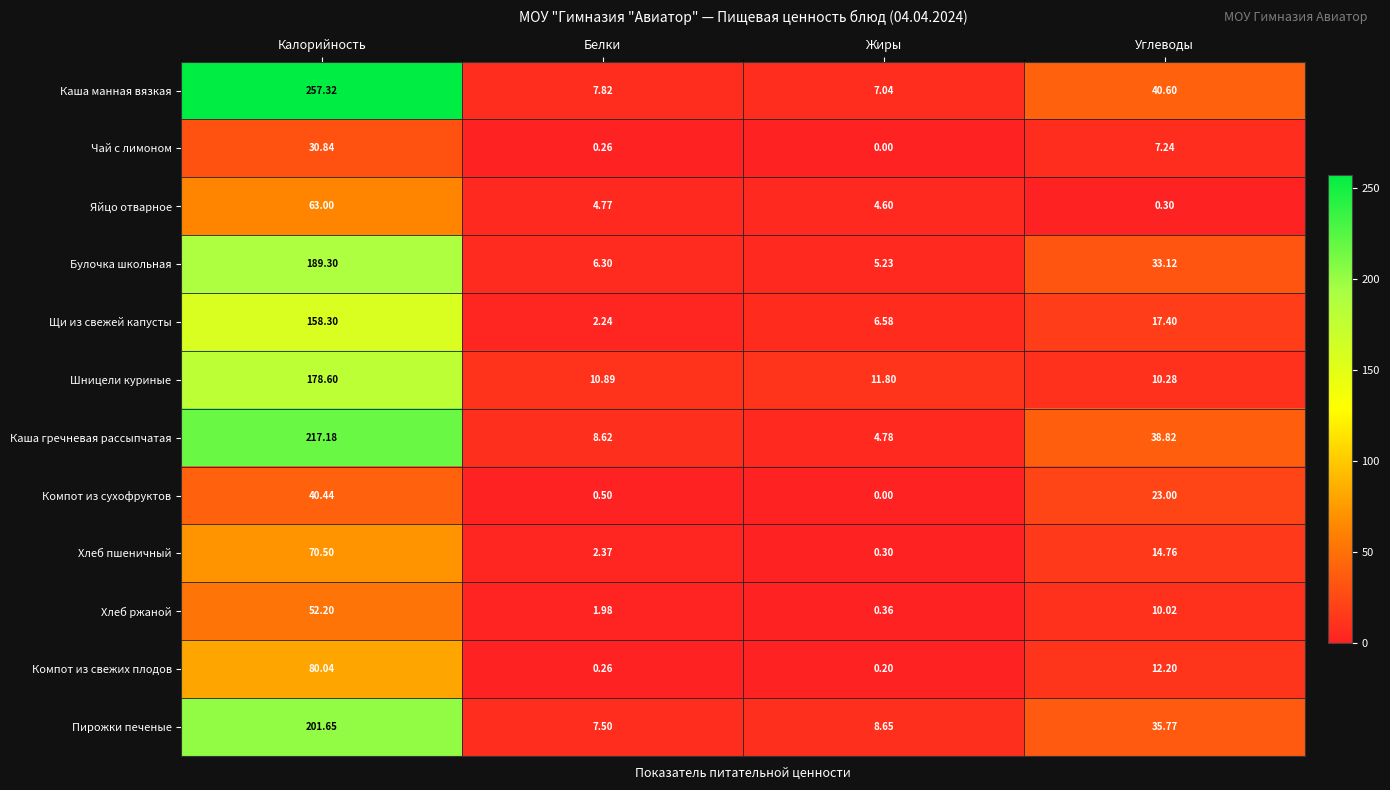

Where is Каша манная вязкая nearest to the value 132?

Углеводы